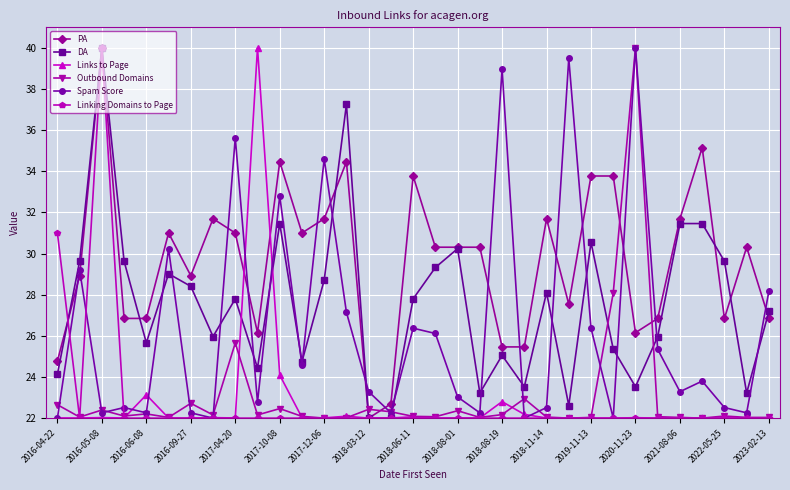

True or false: PA has more than 1 points higher than both neighbors.

True